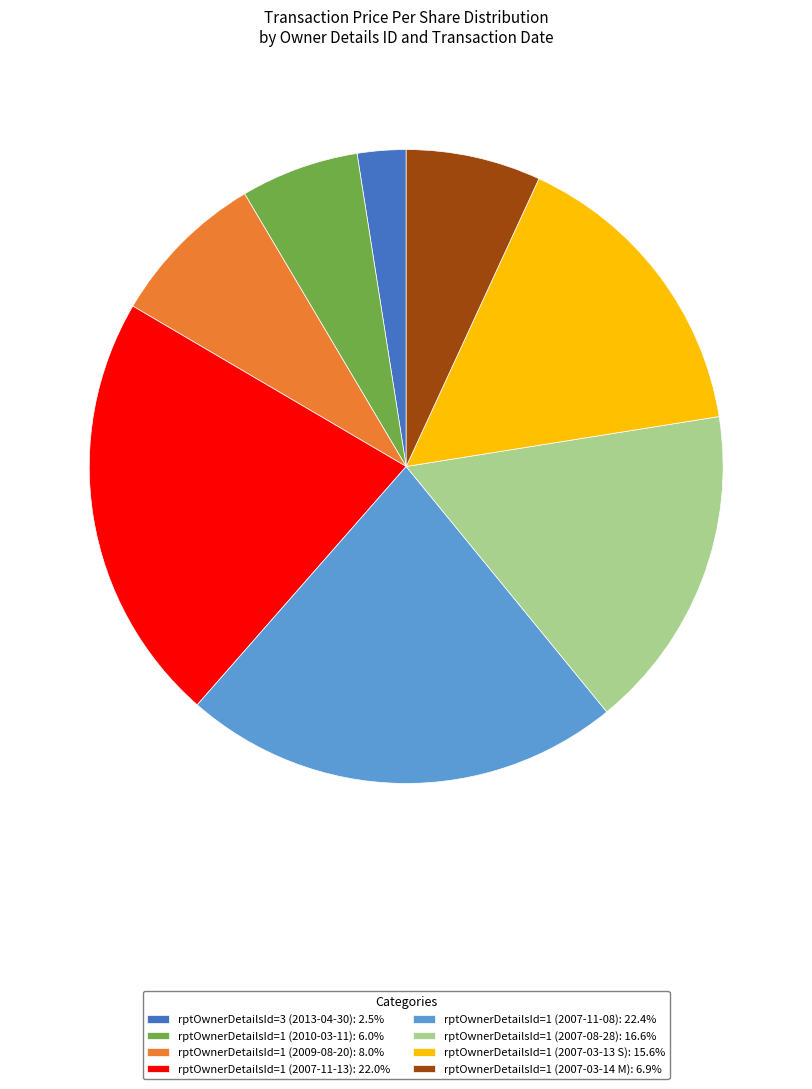

Is the sum of rptOwnerDetailsId=1 (2007-11-08): 22.4% and rptOwnerDetailsId=1 (2007-03-14 M): 6.9% greater than half?

No